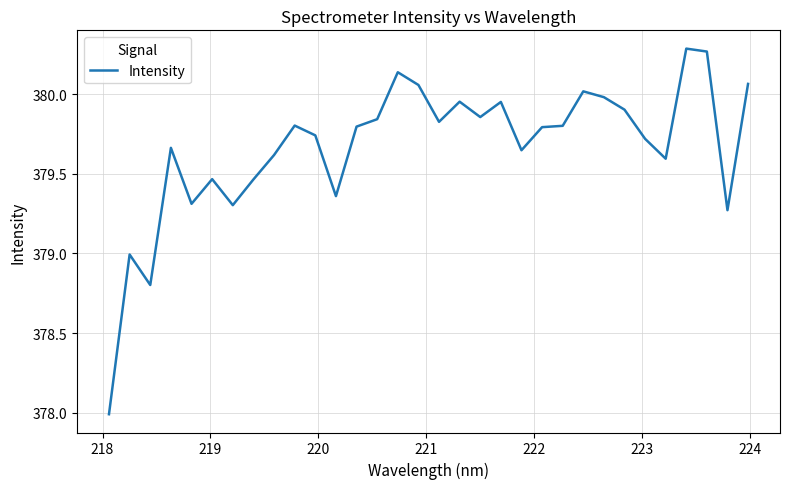

What is the smallest value displayed?

378.0